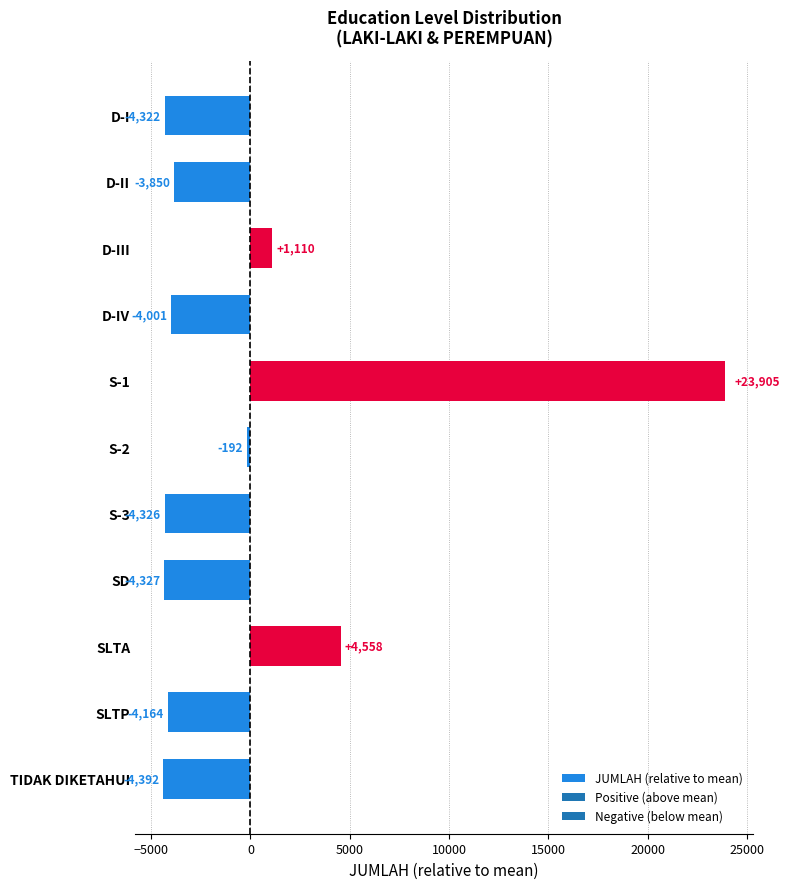

How many positive values are there?

3